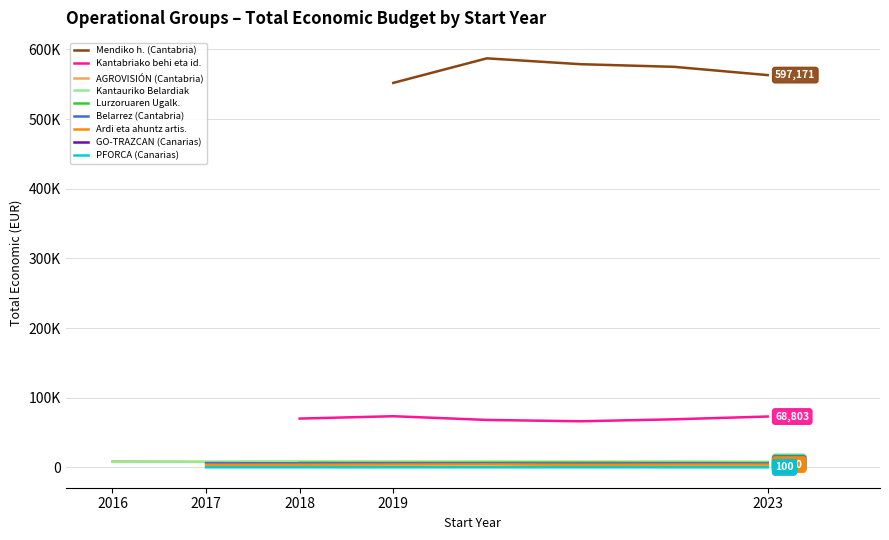

What is the difference between the maximum and minimum values in the Kantauriko Belardiak (Cantabria) series?

5964